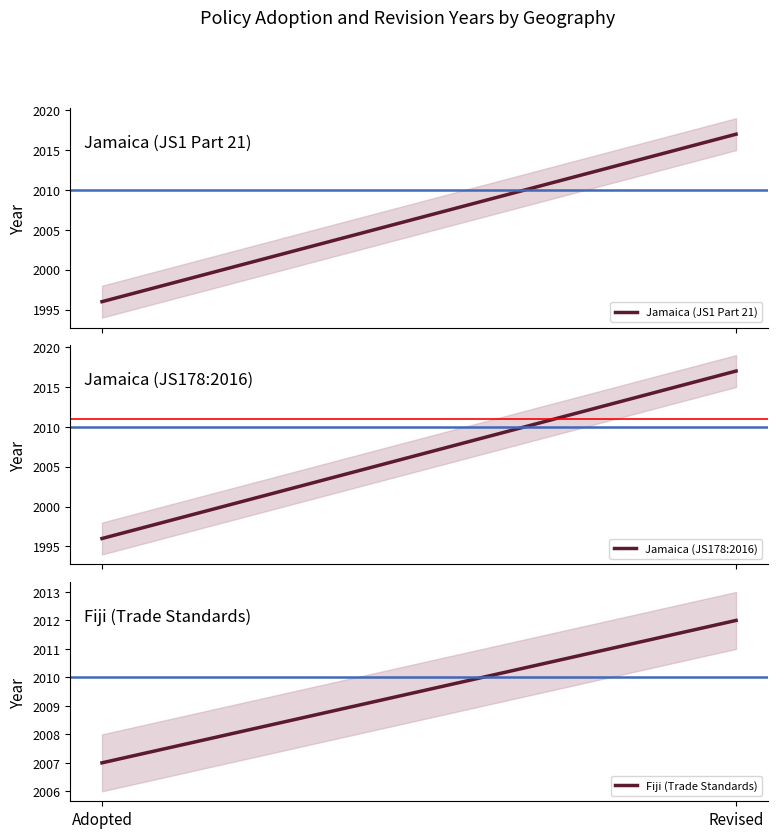

Which has a higher value, Adopted or Revised?

Revised